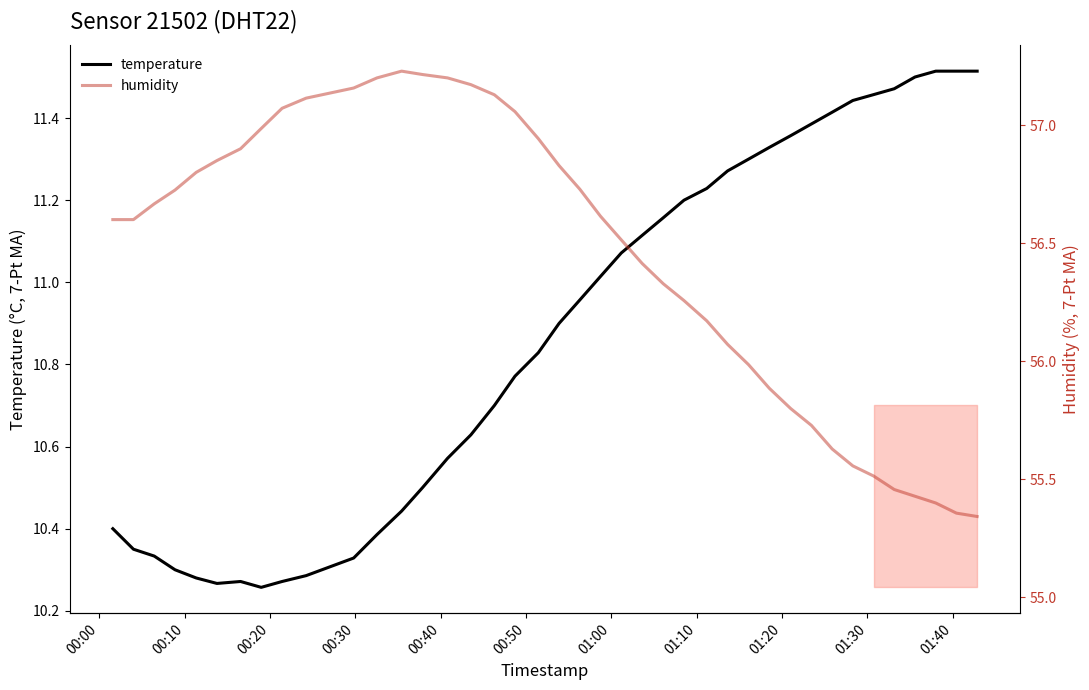

The value of humidity at 22 is 78.0. True or false?

False